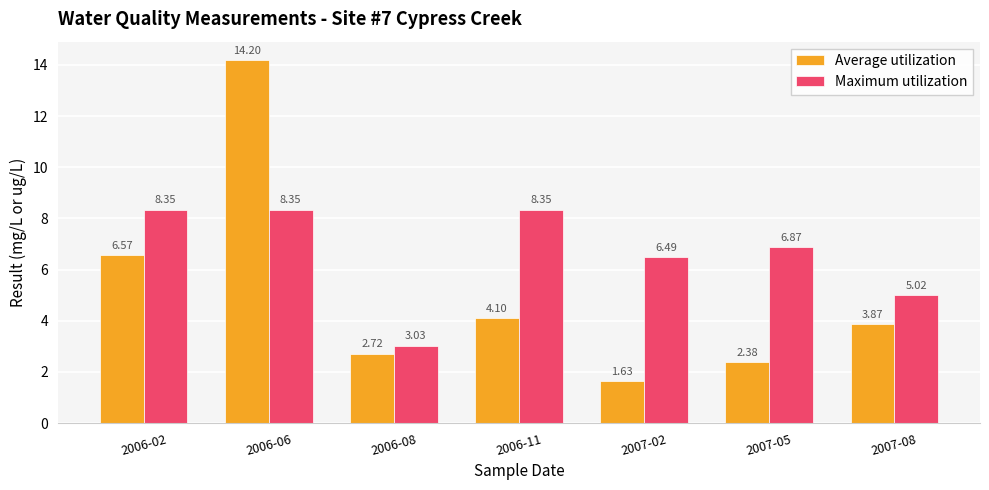

What is the difference between the maximum and minimum values in the Average utilization series?

12.6